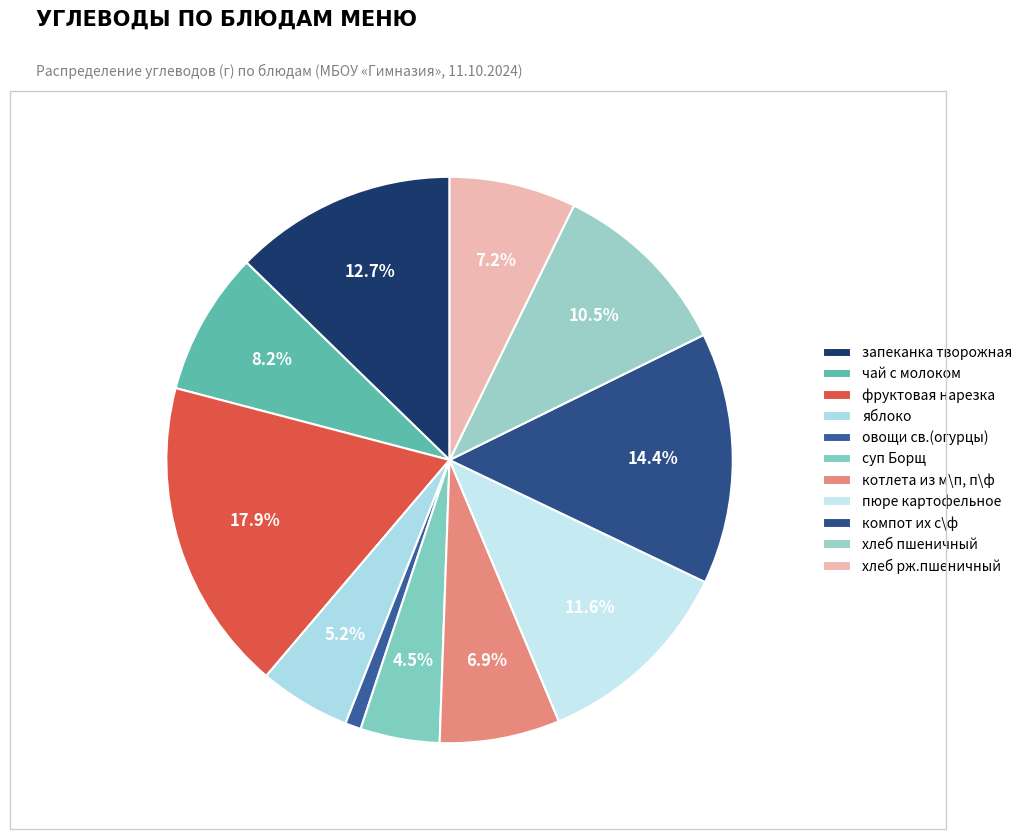

True or false: овощи св.(огурцы) accounts for 10% of the total.

False